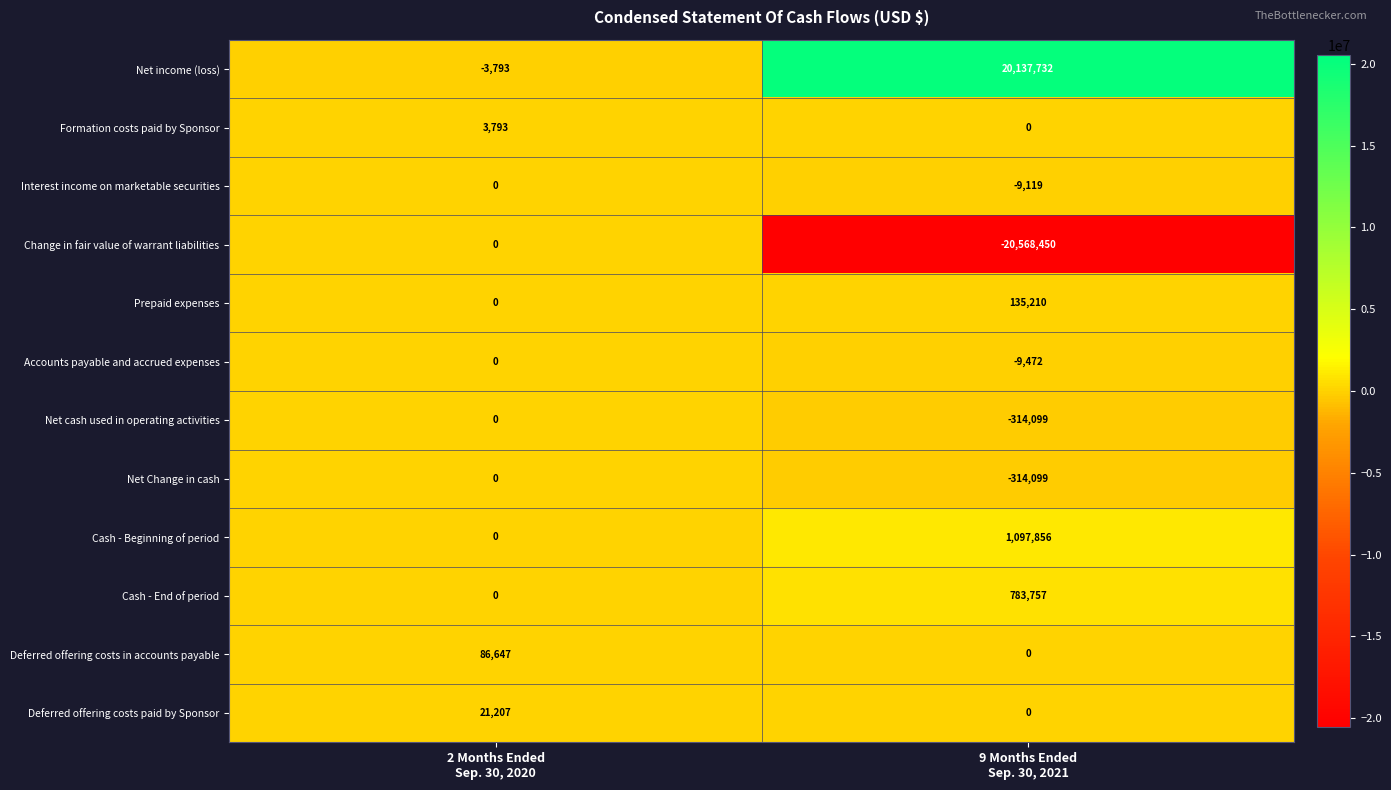

At how many categories does at least one series exceed 5773524?

1